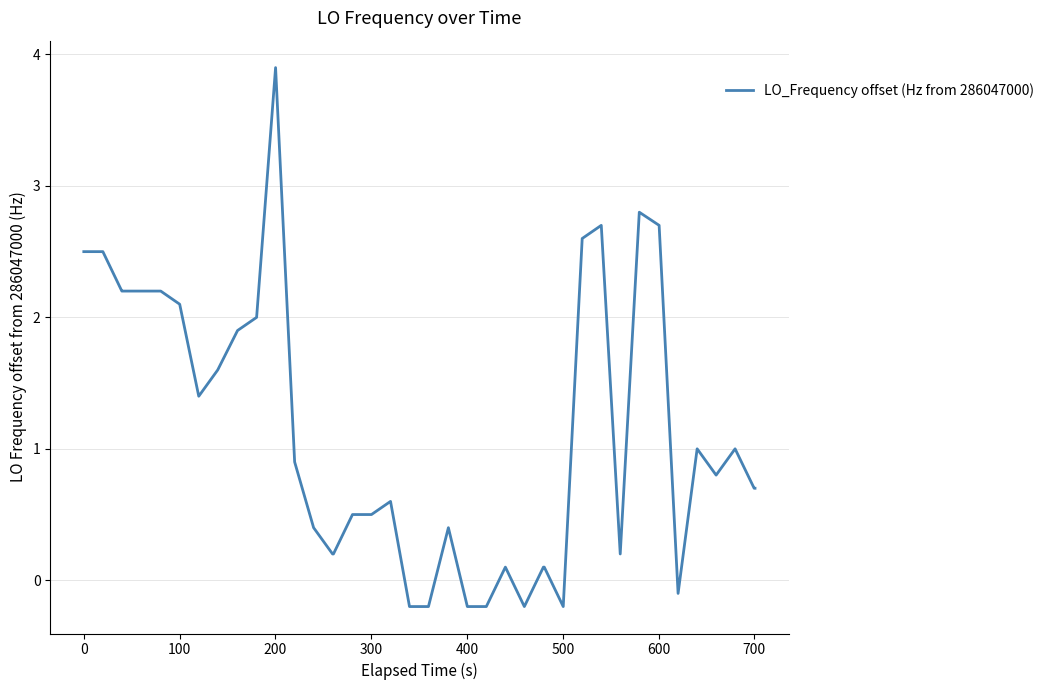

What is the difference between the maximum and minimum values?

4.1